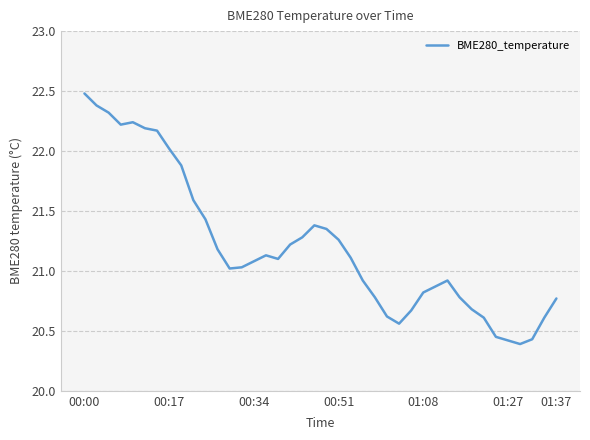

What is the maximum value shown in the chart?

22.5